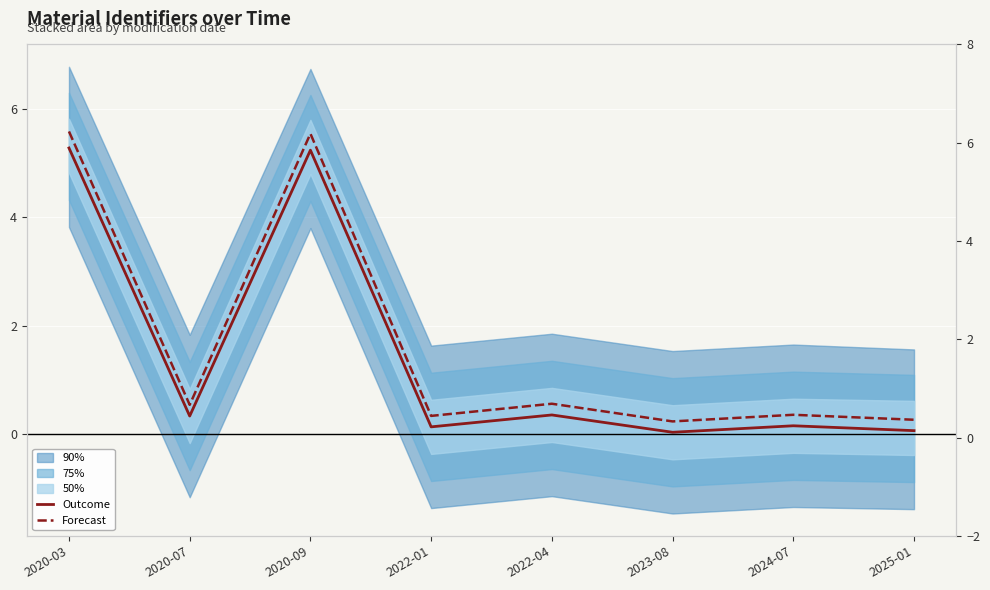

At which category is the sum across all series the highest?

2020-03